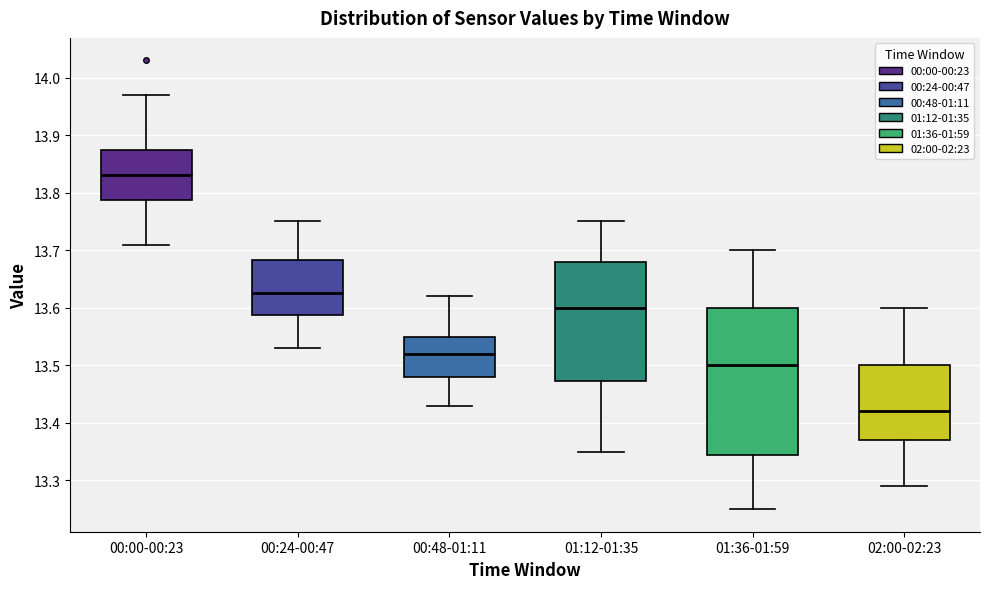

Reading left to right, read every box against the y-axis: the position of its median line, the range the box covers, and the ends of its whiskers. The values are not printed on the chart, so give them approximately, as read against the axis.

00:00-00:23: median 13.83, box 13.79 to 13.88, whiskers 13.71 to 13.97
00:24-00:47: median 13.63, box 13.59 to 13.68, whiskers 13.53 to 13.75
00:48-01:11: median 13.52, box 13.48 to 13.55, whiskers 13.43 to 13.62
01:12-01:35: median 13.60, box 13.47 to 13.68, whiskers 13.35 to 13.75
01:36-01:59: median 13.50, box 13.35 to 13.60, whiskers 13.25 to 13.70
02:00-02:23: median 13.42, box 13.37 to 13.50, whiskers 13.29 to 13.60